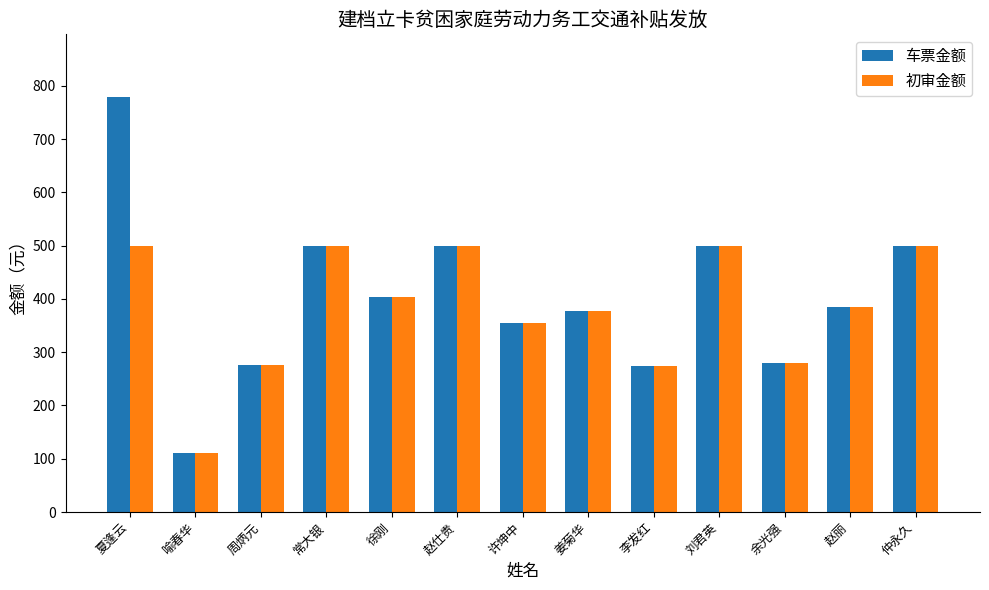

How many values in the 车票金额 series are below 384?

6